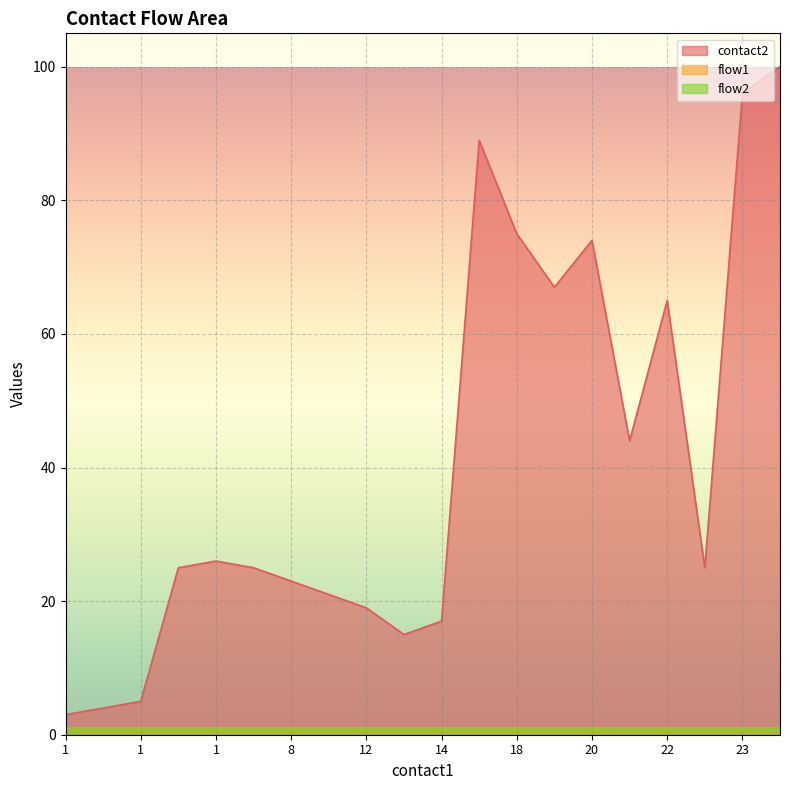

The flow1 series shows 1 at 23. True or false?

False